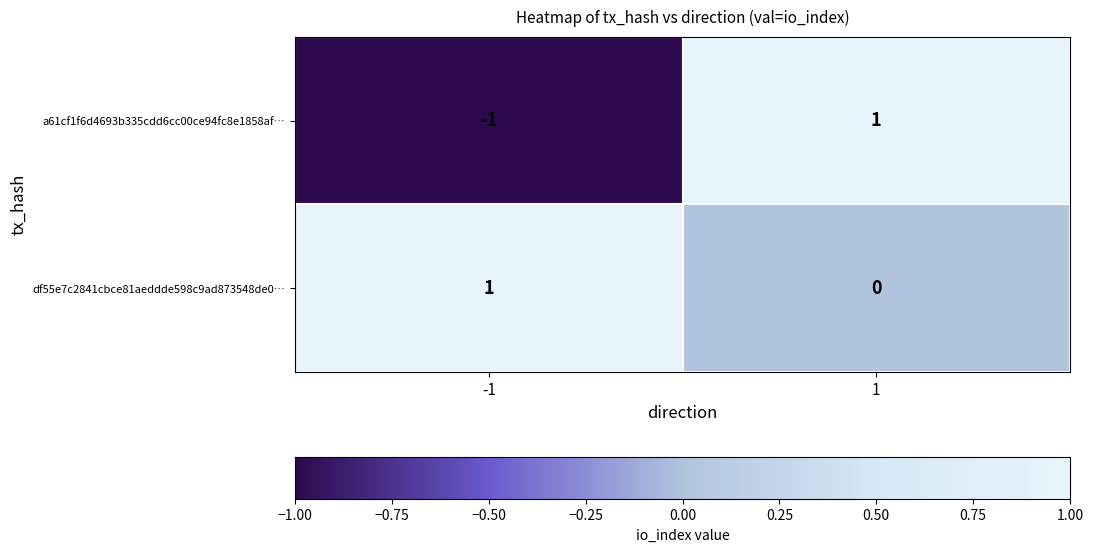

At 1, list the series in order from smallest to largest.

df55e7c2841cbce81aeddde598c9ad873548de0…, a61cf1f6d4693b335cdd6cc00ce94fc8e1858af…